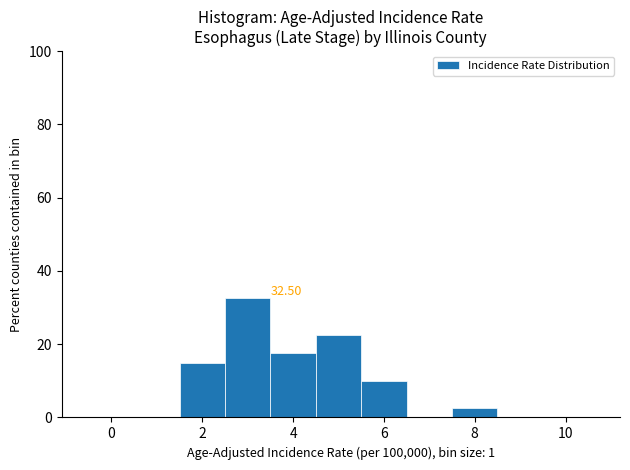

Over which range of the x-axis is the bar tallest?

2.5 to 3.5